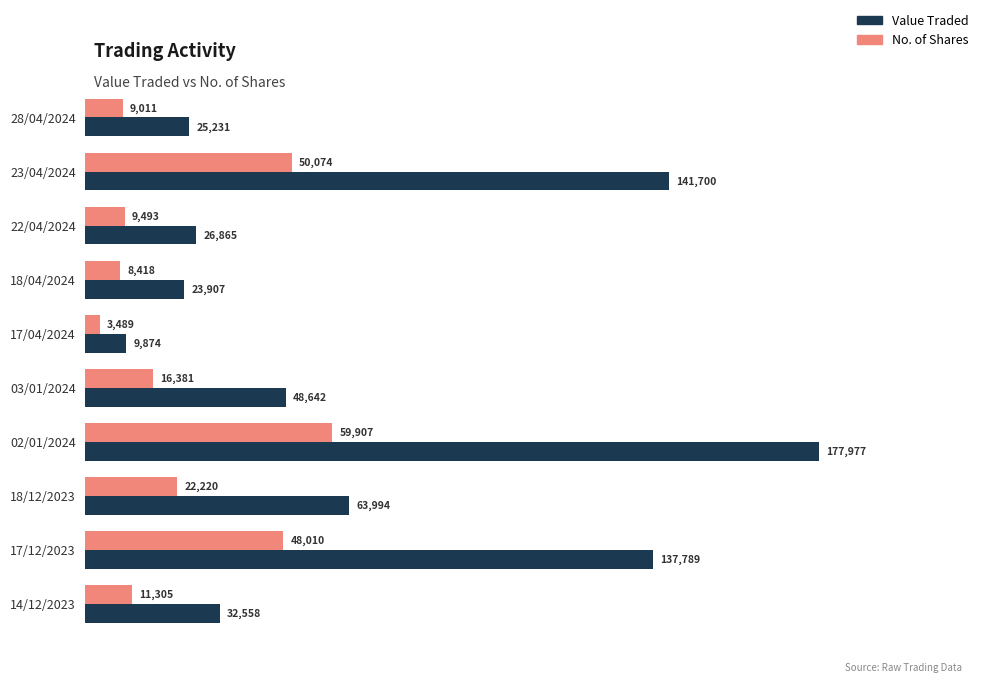

At which category does the chart reach its peak across all series?

02/01/2024